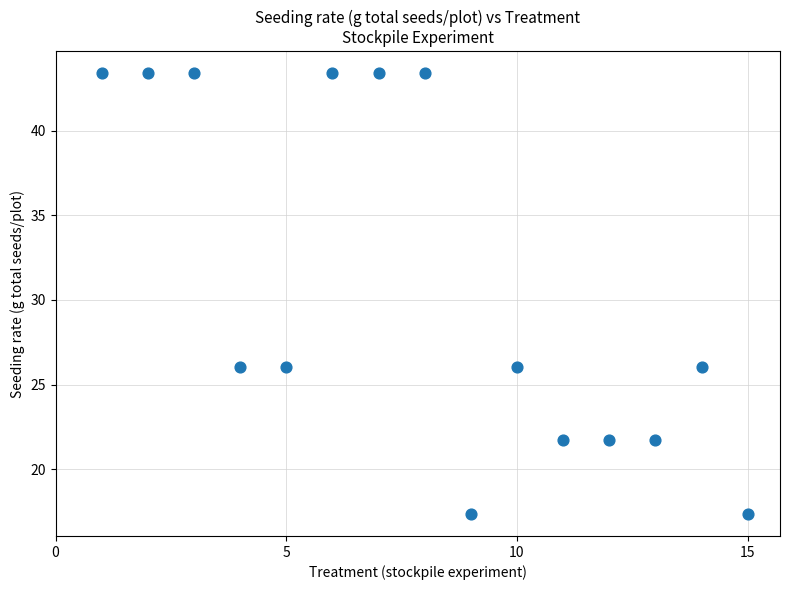

What is the range of Y values (max minus min)?

26.0